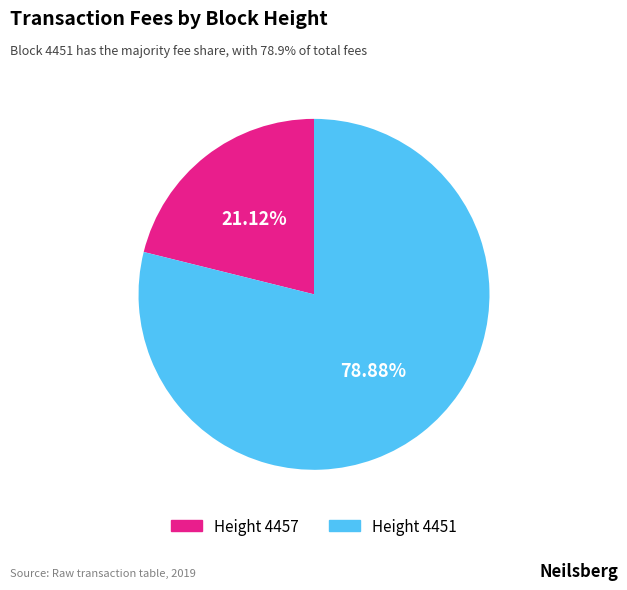

Does any single category account for the majority?

Yes